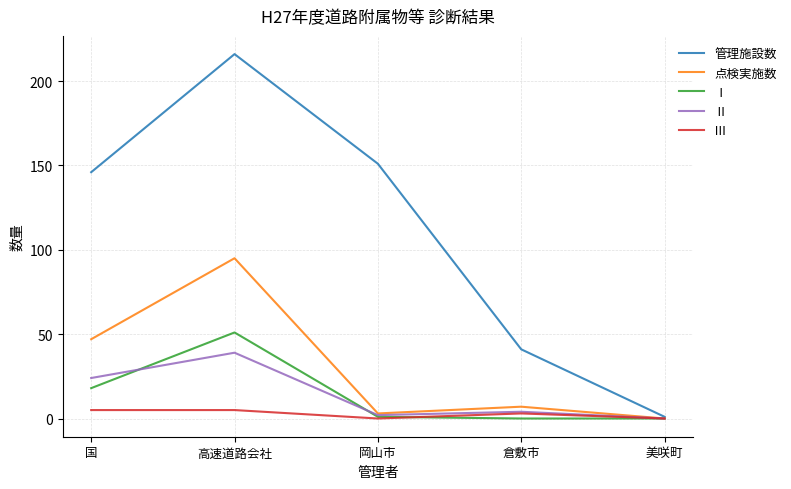

What is the sum of the Ⅰ values at 高速道路会社 and 岡山市?

52